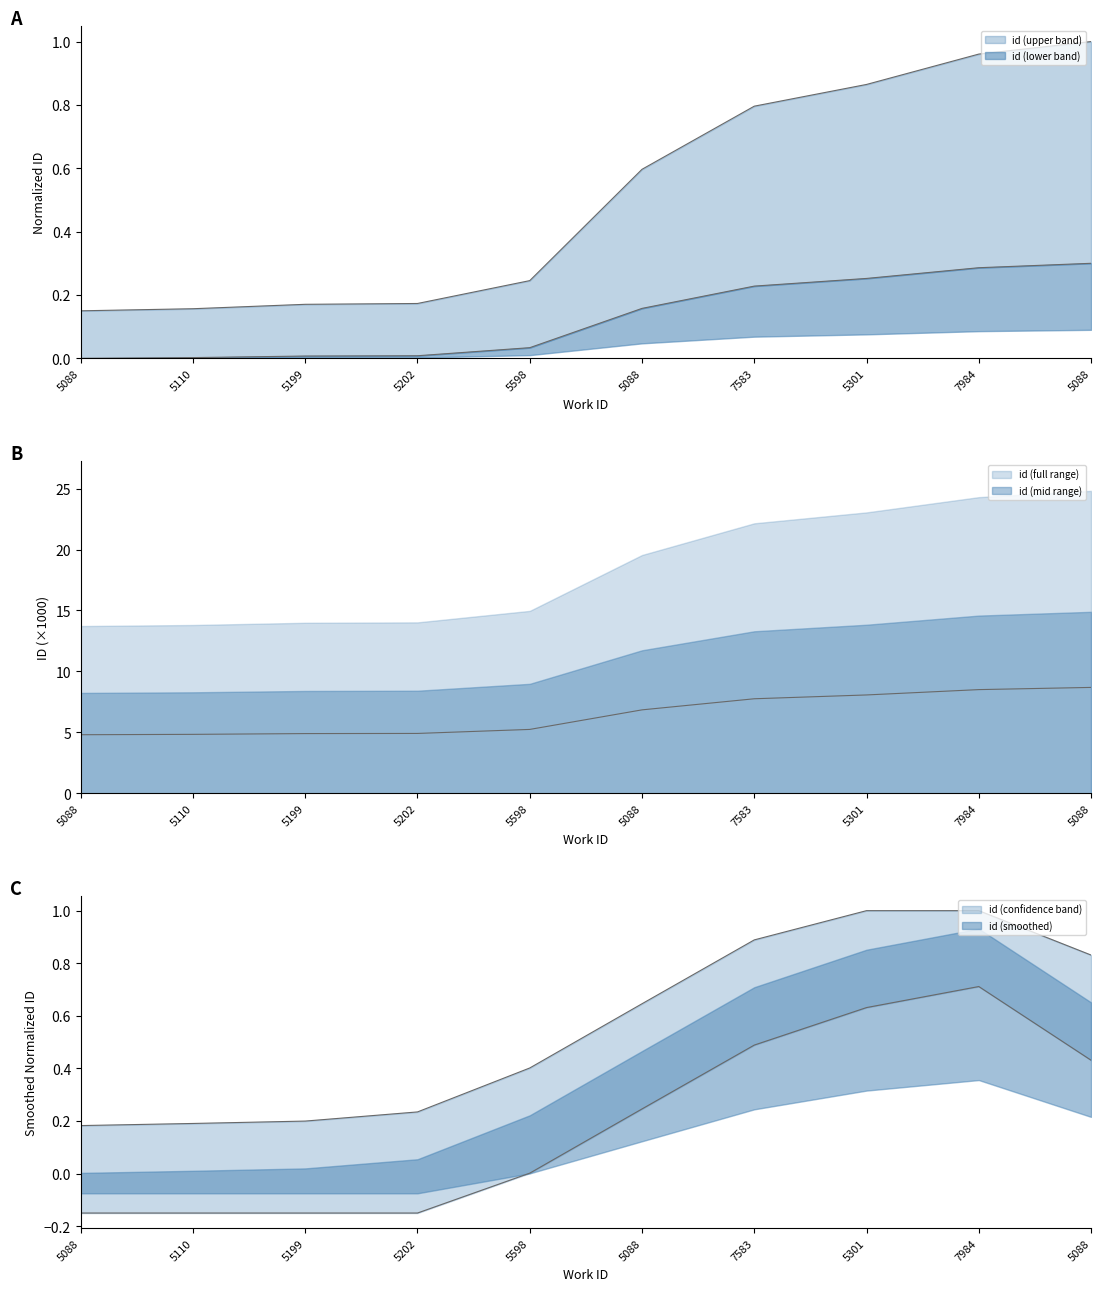

Which category has the highest value across all series?

5088